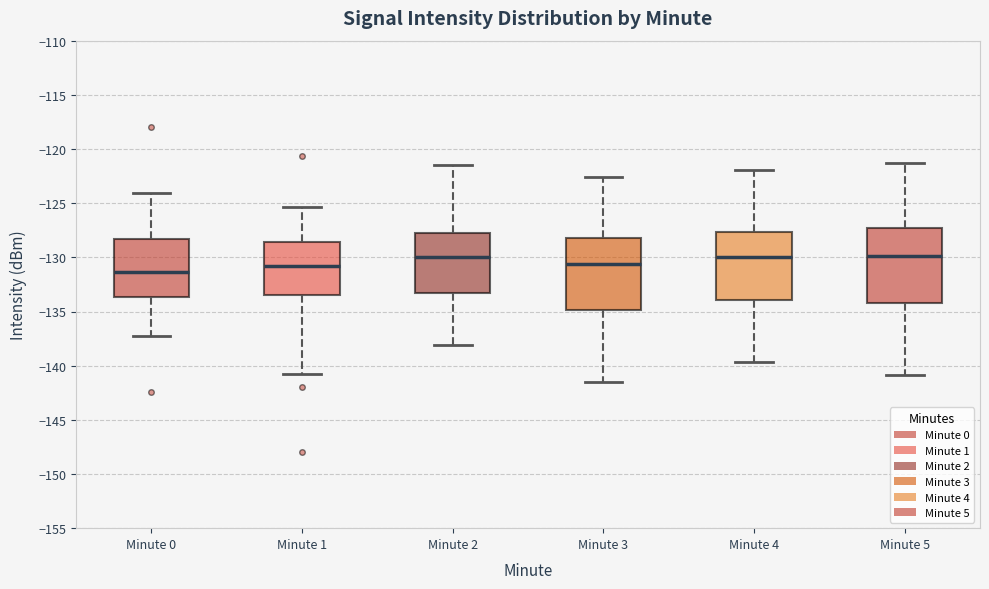

Reading left to right, read every box against the y-axis: the position of its median line, the range the box covers, and the ends of its whiskers. The values are not printed on the chart, so give them approximately, as read against the axis.

Minute 0: median -131.5, box -133.5 to -128.5, whiskers -137.5 to -124.0
Minute 1: median -131.0, box -133.5 to -128.5, whiskers -141.0 to -125.5
Minute 2: median -130.0, box -133.0 to -127.5, whiskers -138.0 to -121.5
Minute 3: median -130.5, box -135.0 to -128.0, whiskers -141.5 to -122.5
Minute 4: median -130.0, box -134.0 to -127.5, whiskers -139.5 to -122.0
Minute 5: median -130.0, box -134.0 to -127.5, whiskers -141.0 to -121.5